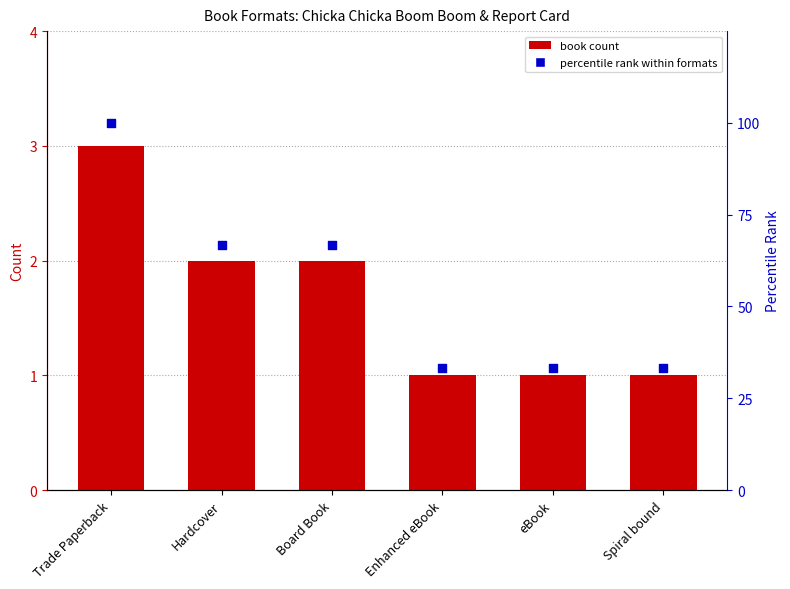

Which series contains the highest Y value?

percentile rank